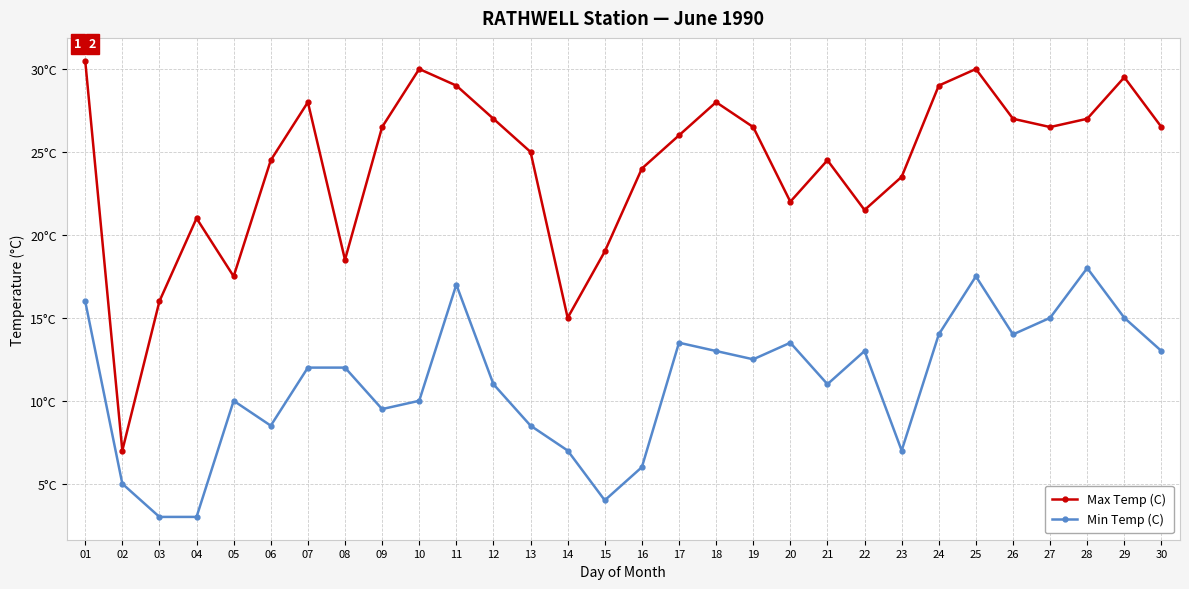

List the labels in order of Max Temp (C) value, largest first.

01, 10, 25, 29, 11, 24, 07, 18, 12, 26, 28, 09, 19, 27, 30, 17, 13, 06, 21, 16, 23, 20, 22, 04, 15, 08, 05, 03, 14, 02